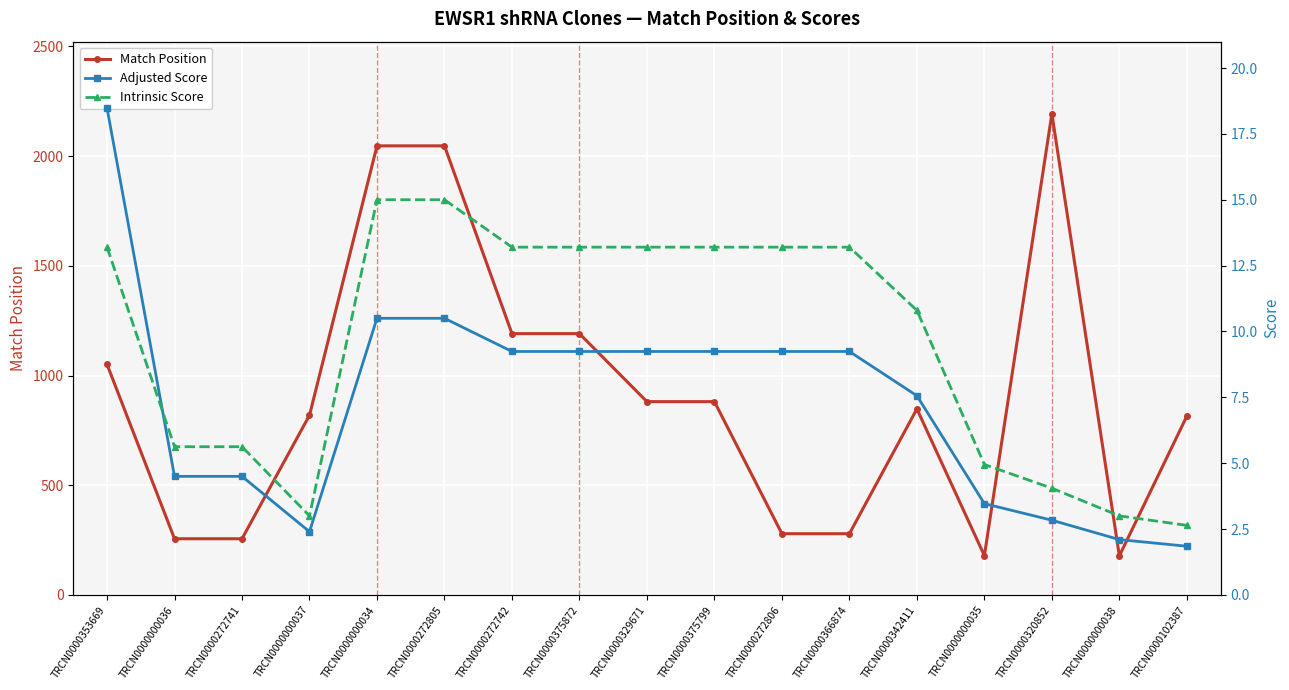

What is the difference between the Adjusted Score values at TRCN0000272805 and TRCN0000366874?

1.3